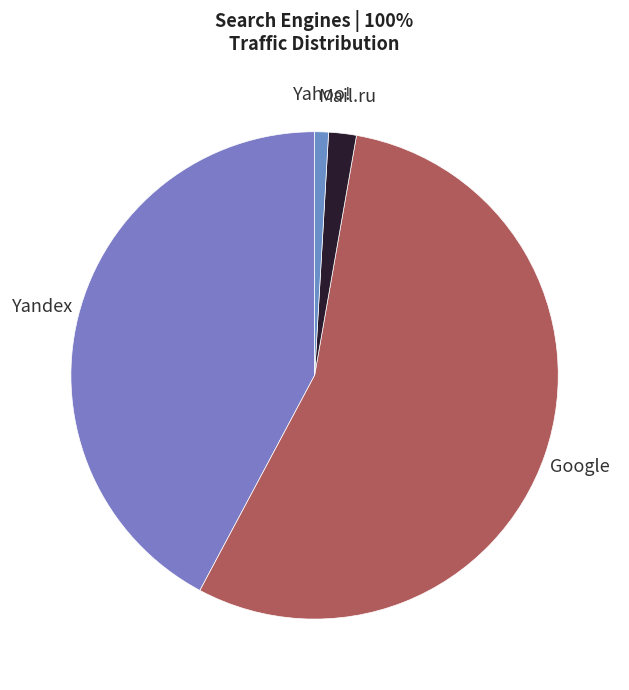

Which slice is the smallest?

Yahoo!